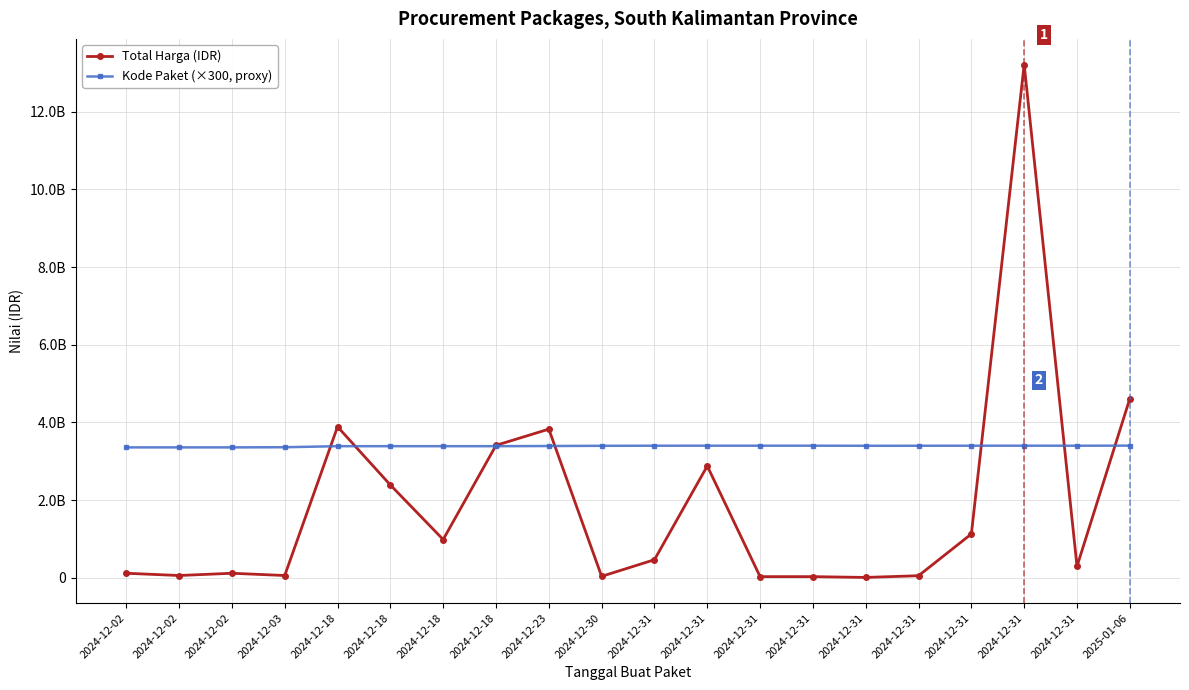

Which series changed the most between 2024-12-31 and 2024-12-31?

Total Harga (IDR)